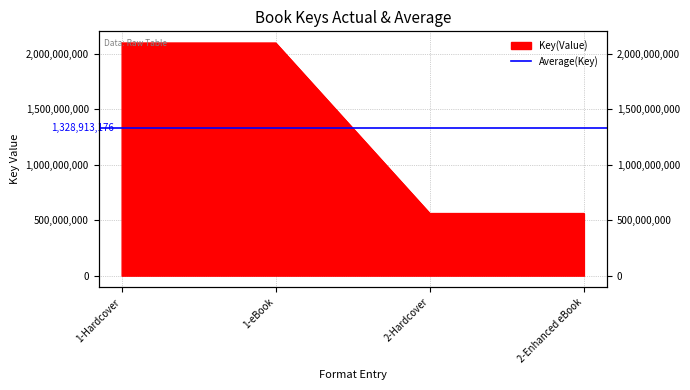

What is the label of the 2nd point from the right?

2-Hardcover